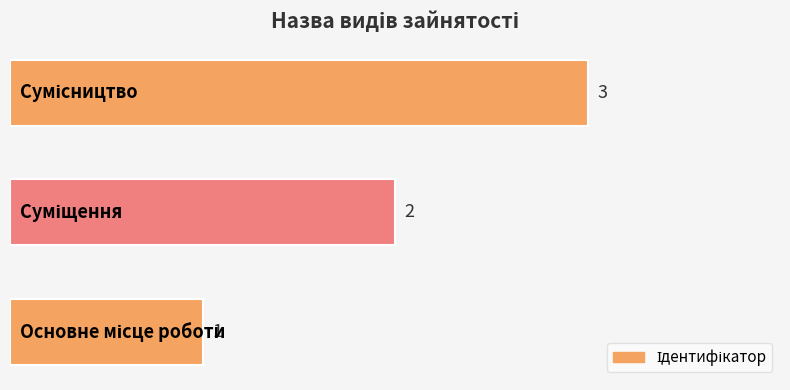

How many values are between 1 and 3?

3